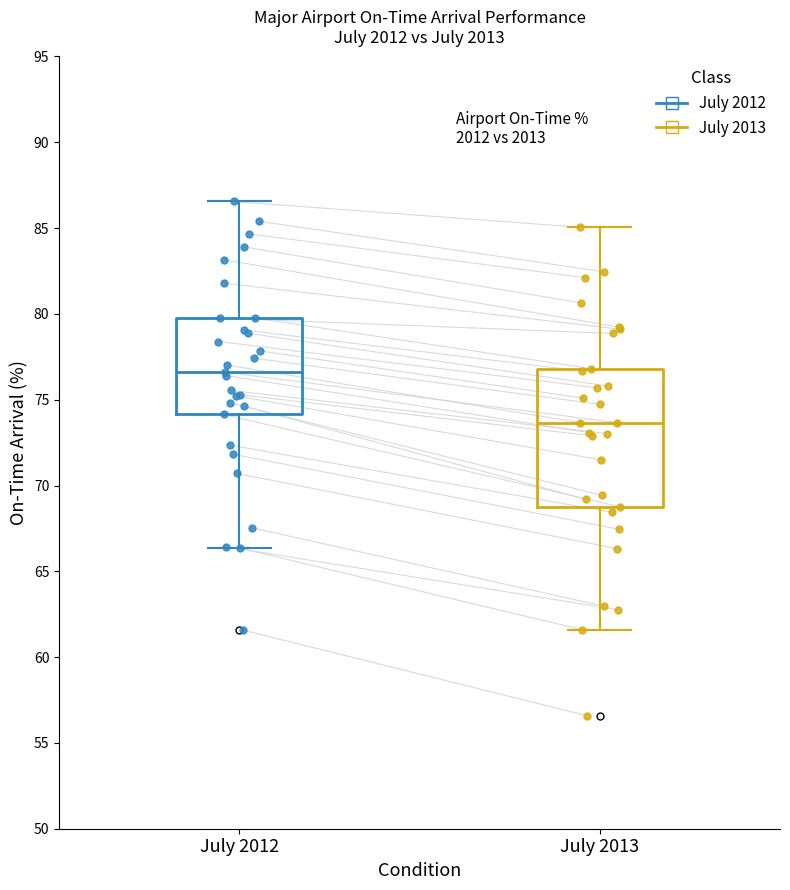

Comparing the boxes themselves (not the whiskers), which one is the tallest?

July 2013